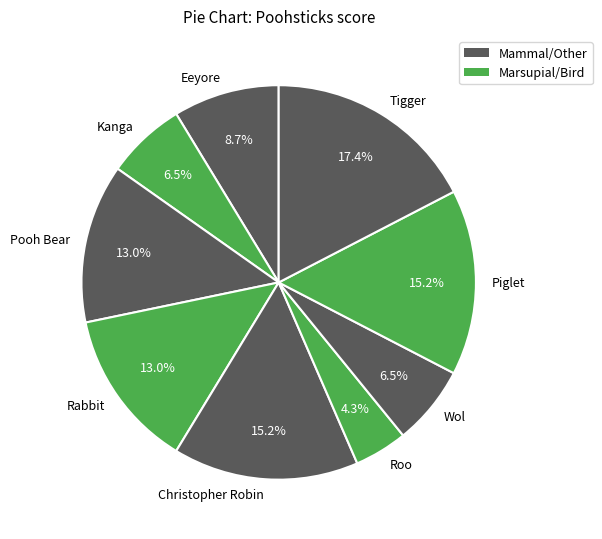

Combined, do Kanga and Piglet account for over 50%?

No